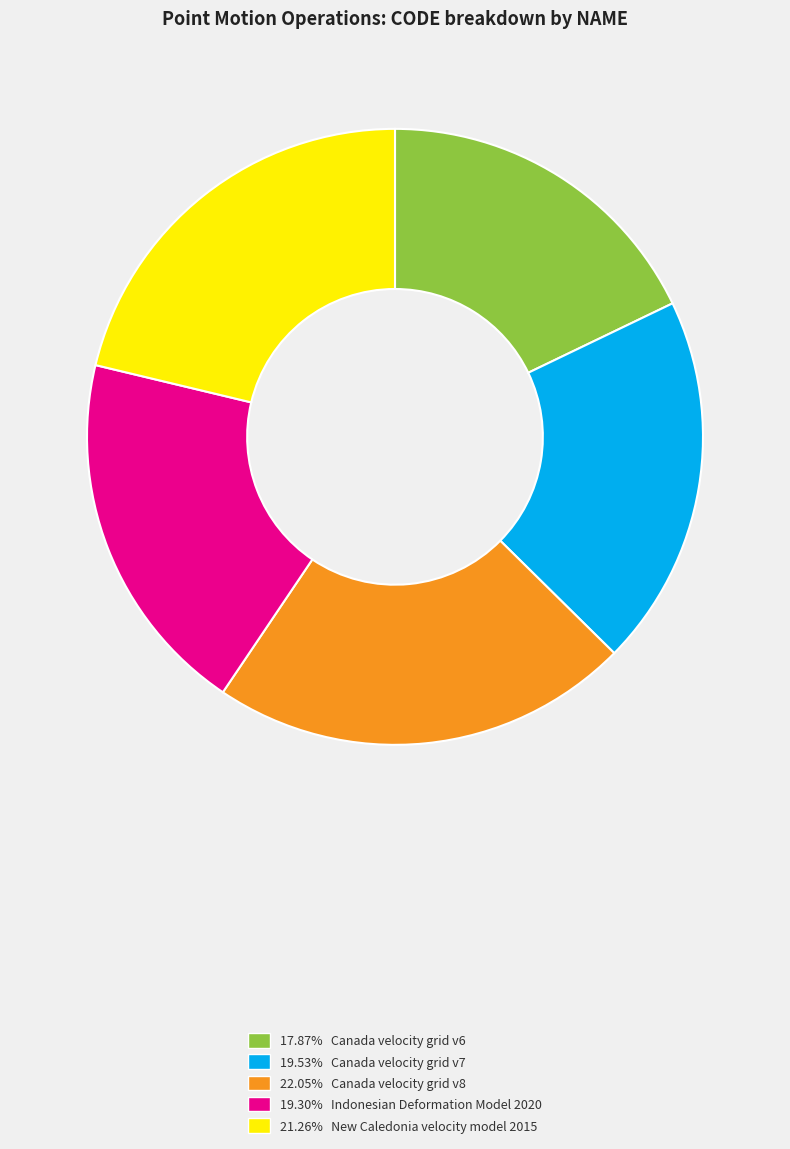

Is there a majority slice in this chart?

No